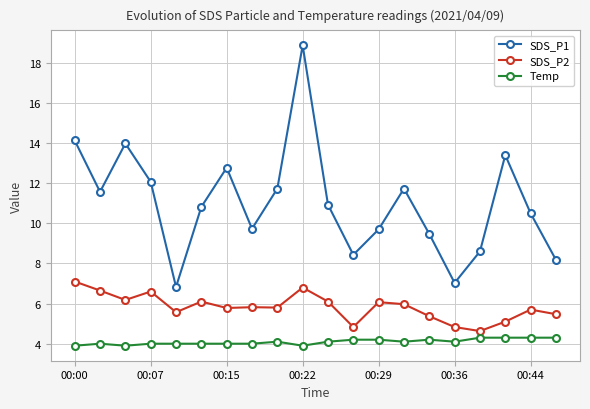

How many lines are shown in the chart?

3